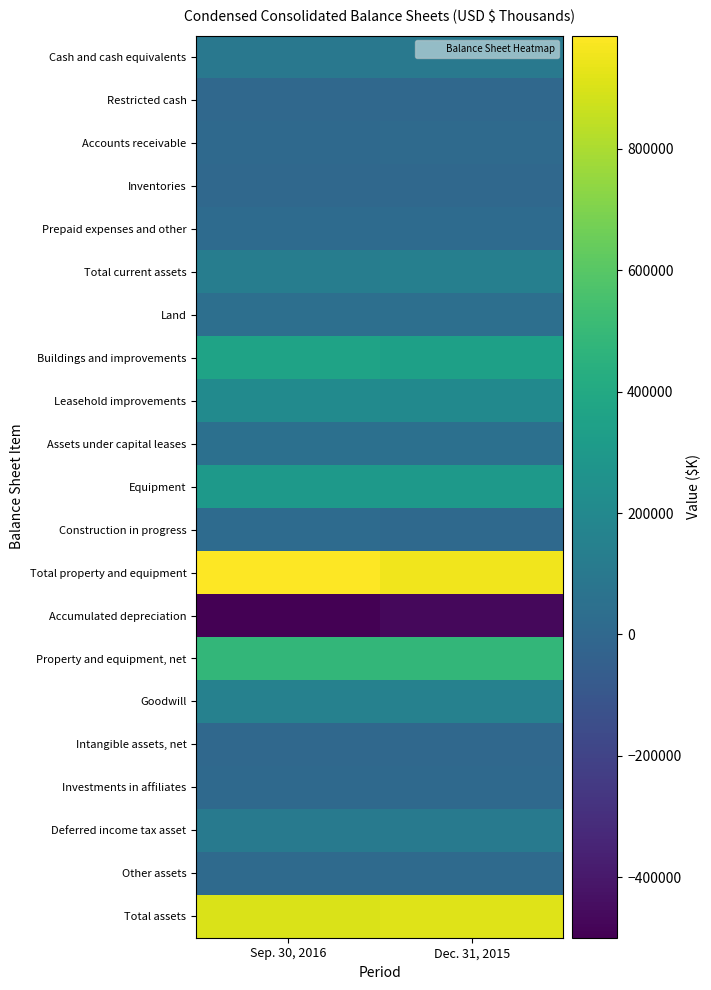

Reading left to right, transcribe all the data shown in this chart.

Cash and cash equivalents: Sep. 30, 2016=95367	Dec. 31, 2015=102511
Restricted cash: Sep. 30, 2016=121	Dec. 31, 2015=593
Accounts receivable: Sep. 30, 2016=8976	Dec. 31, 2015=16207
Inventories: Sep. 30, 2016=4440	Dec. 31, 2015=5115
Prepaid expenses and other: Sep. 30, 2016=19423	Dec. 31, 2015=20082
Total current assets: Sep. 30, 2016=128327	Dec. 31, 2015=144508
Land: Sep. 30, 2016=44759	Dec. 31, 2015=45265
Buildings and improvements: Sep. 30, 2016=361624	Dec. 31, 2015=345451
Leasehold improvements: Sep. 30, 2016=212823	Dec. 31, 2015=204064
Assets under capital leases: Sep. 30, 2016=49173	Dec. 31, 2015=49173
Equipment: Sep. 30, 2016=299920	Dec. 31, 2015=300518
Construction in progress: Sep. 30, 2016=18558	Dec. 31, 2015=10617
Total property and equipment: Sep. 30, 2016=986857	Dec. 31, 2015=955088
Accumulated depreciation: Sep. 30, 2016=-499758	Dec. 31, 2015=-470482
Property and equipment, net: Sep. 30, 2016=487099	Dec. 31, 2015=484606
Goodwill: Sep. 30, 2016=153549	Dec. 31, 2015=151716
Intangible assets, net: Sep. 30, 2016=2451	Dec. 31, 2015=2596
Investments in affiliates: Sep. 30, 2016=9417	Dec. 31, 2015=8033
Deferred income tax asset: Sep. 30, 2016=107293	Dec. 31, 2015=106300
Other assets: Sep. 30, 2016=14425	Dec. 31, 2015=14899
Total assets: Sep. 30, 2016=902561	Dec. 31, 2015=912658